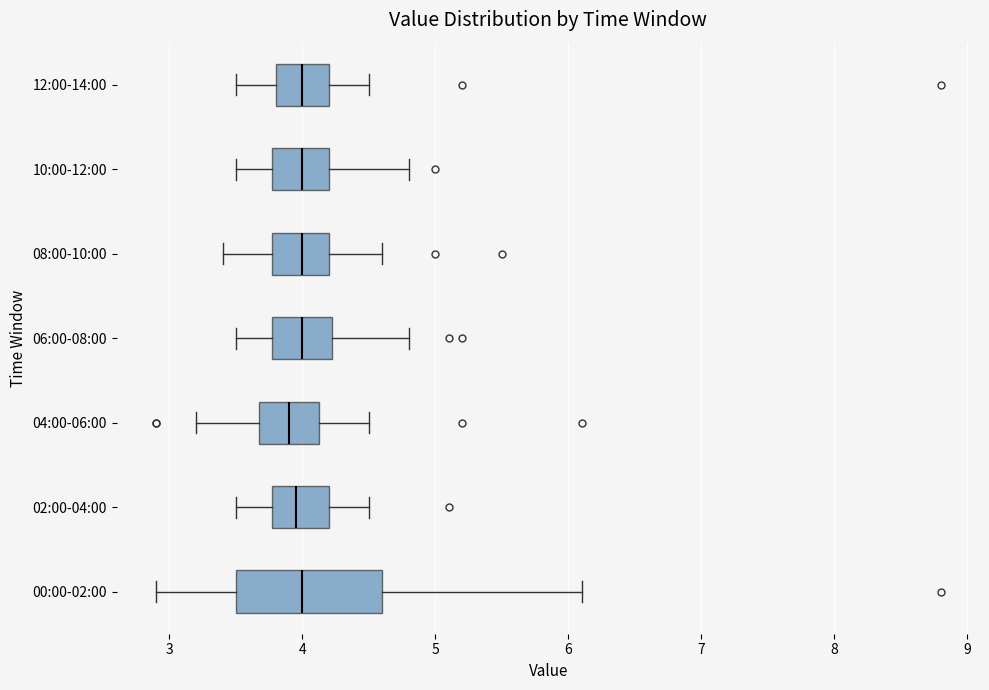

Where does the right whisker of the box for 06:00-08:00 end on the x-axis? The values are not printed on the chart, so give them approximately, as read against the axis.

4.8